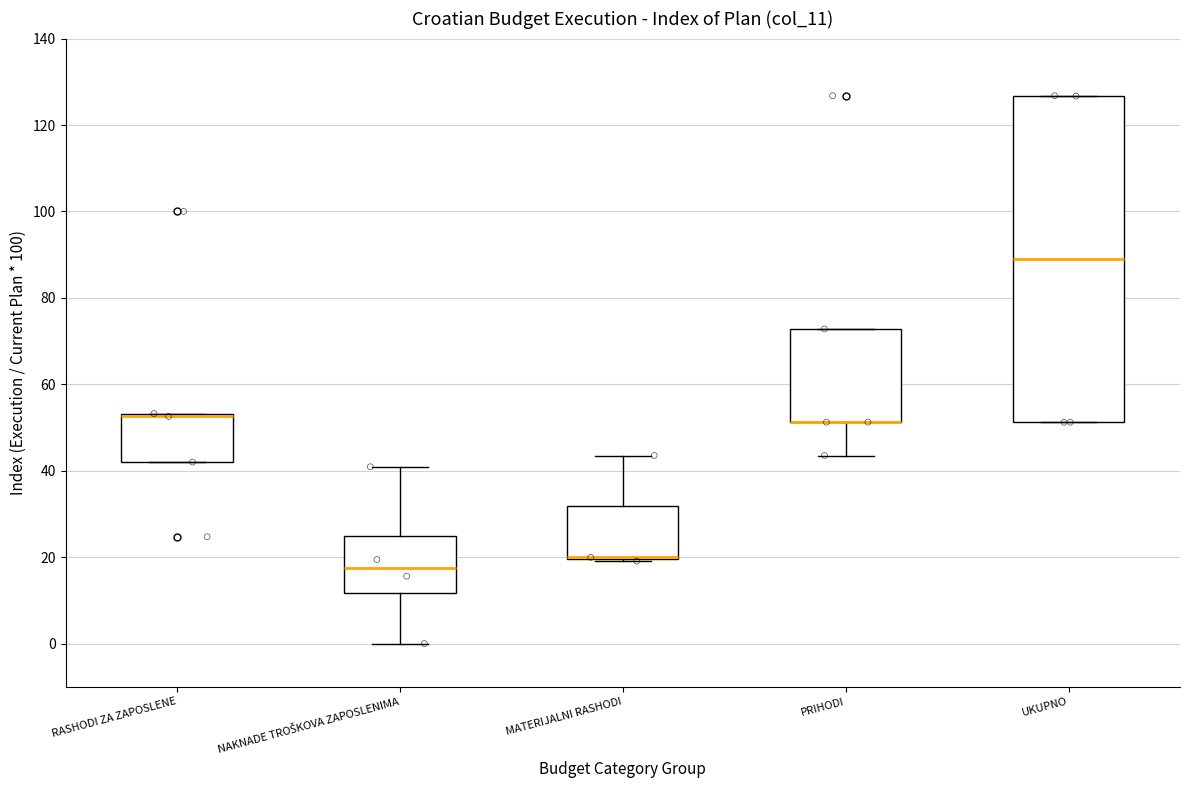

Comparing the boxes themselves (not the whiskers), which one is the tallest?

UKUPNO